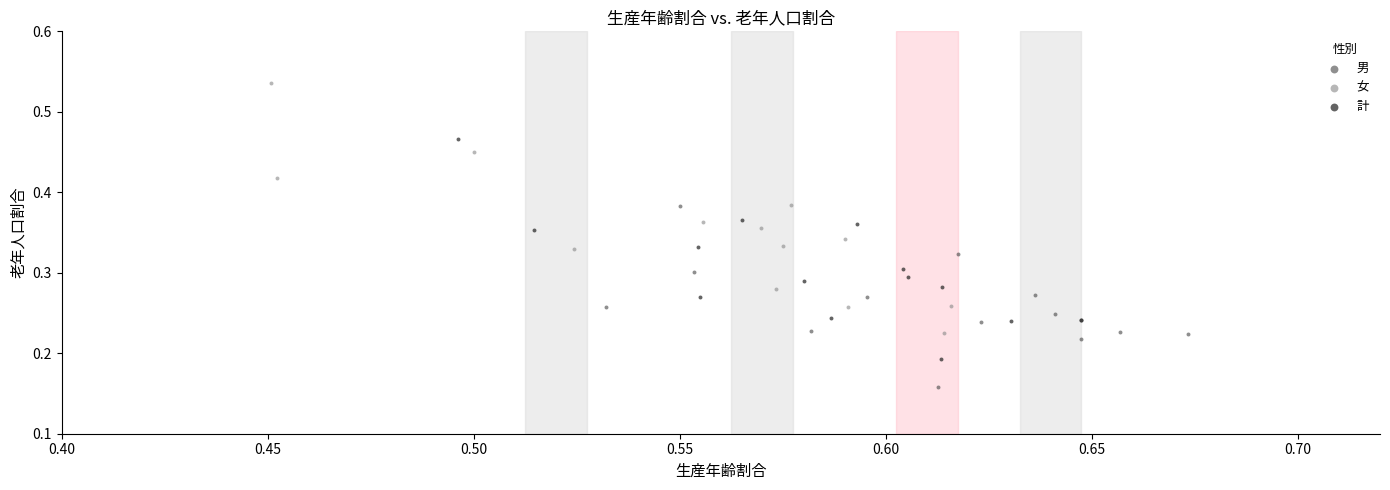

Which series reaches the maximum Y coordinate?

女